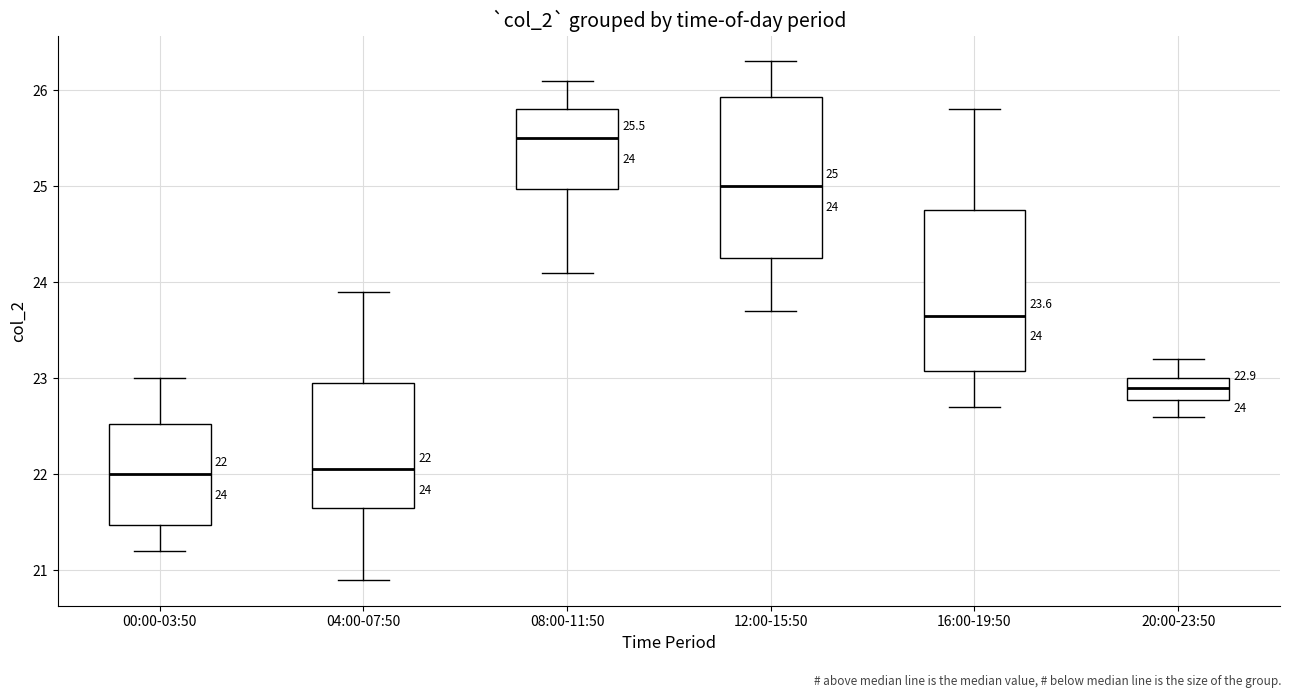

Which box has the highest median line?

08:00-11:50